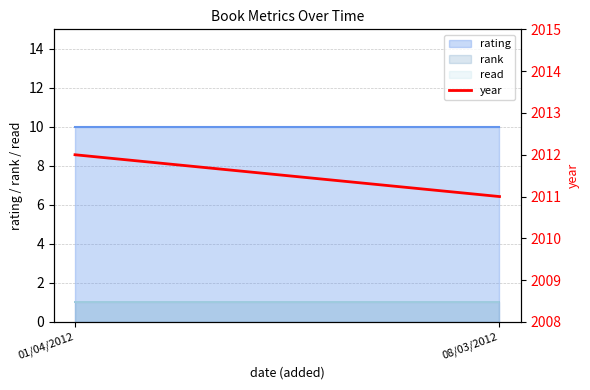

List the labels in order of value, largest first.

01/04/2012, 08/03/2012